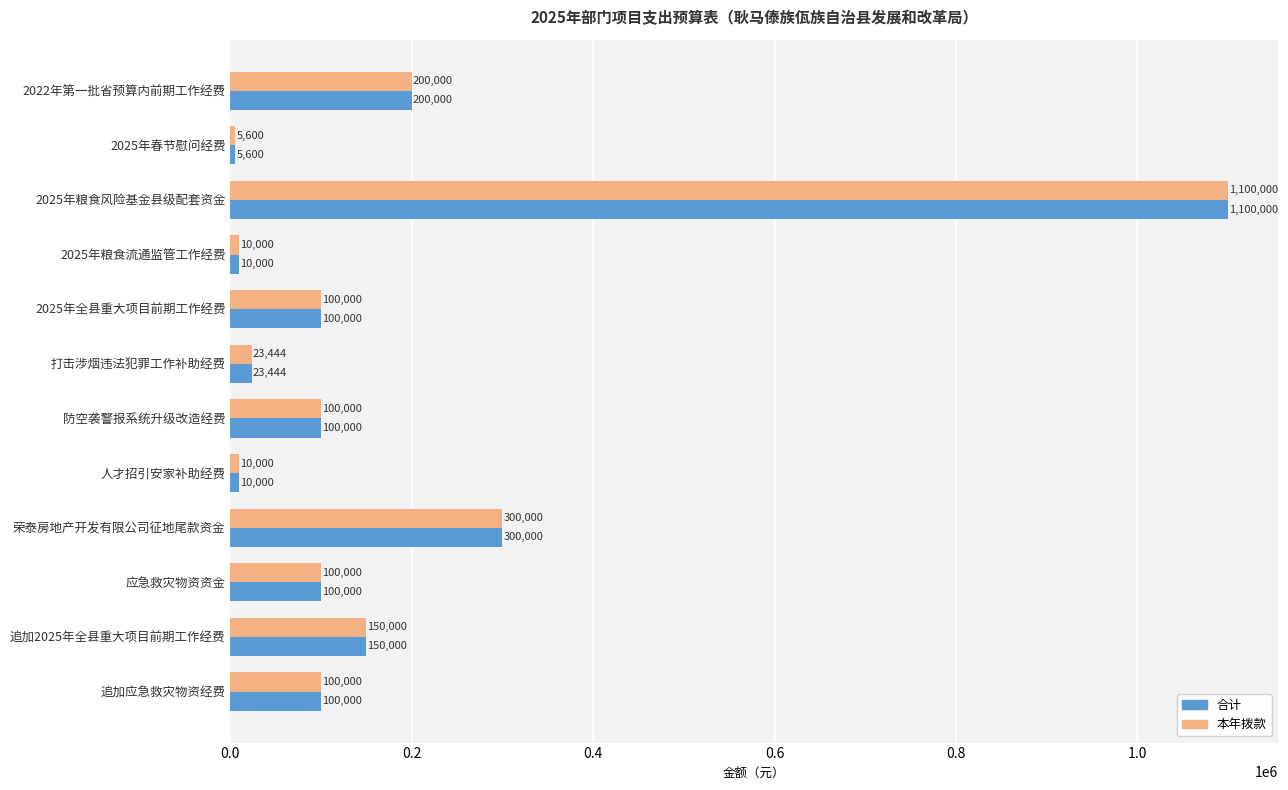

Is it true that 本年拨款 equals 100000 at 2025年全县重大项目前期工作经费?

True